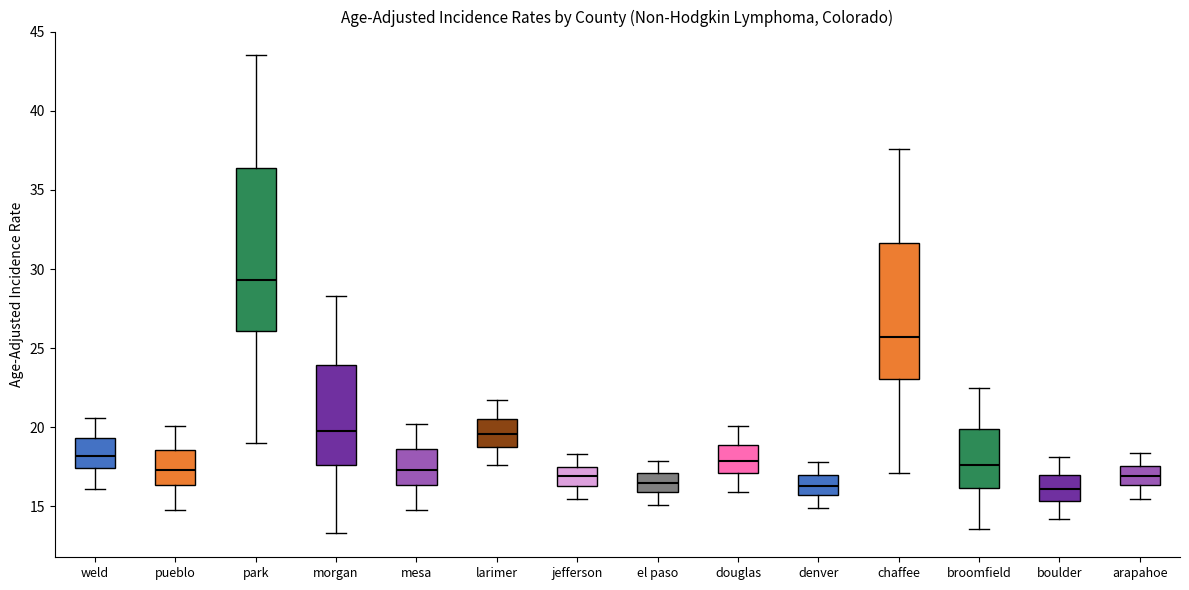

Reading left to right, transcribe this box plot: for each box, give where its median line is, the range the box spans, and where its two whiskers end, as read against the y-axis. The values are not printed on the chart, so give them approximately, as read against the axis.

weld: median 18.0, box 17.5 to 19.5, whiskers 16.0 to 20.5
pueblo: median 17.5, box 16.5 to 18.5, whiskers 15.0 to 20.0
park: median 29.5, box 26.0 to 36.5, whiskers 19.0 to 43.5
morgan: median 20.0, box 17.5 to 24.0, whiskers 13.5 to 28.5
mesa: median 17.5, box 16.5 to 18.5, whiskers 15.0 to 20.0
larimer: median 19.5, box 19.0 to 20.5, whiskers 17.5 to 21.5
jefferson: median 17.0, box 16.5 to 17.5, whiskers 15.5 to 18.5
el paso: median 16.5, box 16.0 to 17.0, whiskers 15.0 to 18.0
douglas: median 18.0, box 17.0 to 19.0, whiskers 16.0 to 20.0
denver: median 16.5, box 15.5 to 17.0, whiskers 15.0 to 18.0
chaffee: median 25.5, box 23.0 to 31.5, whiskers 17.0 to 37.5
broomfield: median 17.5, box 16.0 to 20.0, whiskers 13.5 to 22.5
boulder: median 16.0, box 15.5 to 17.0, whiskers 14.0 to 18.0
arapahoe: median 17.0, box 16.5 to 17.5, whiskers 15.5 to 18.5